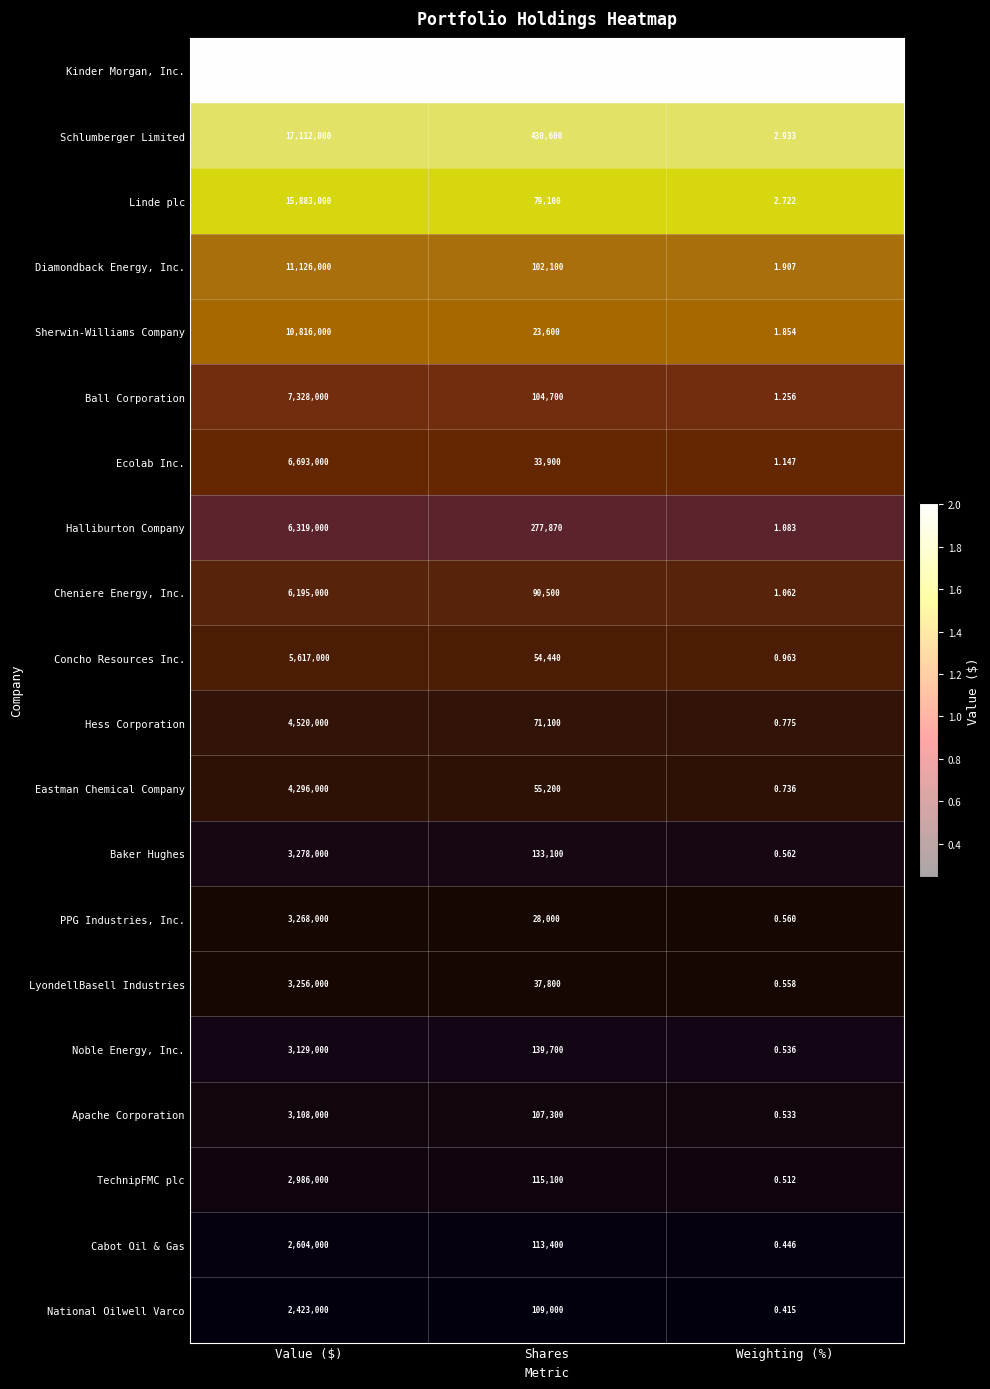

Between Shares and Weighting (%), which series saw the biggest shift?

Kinder Morgan, Inc.